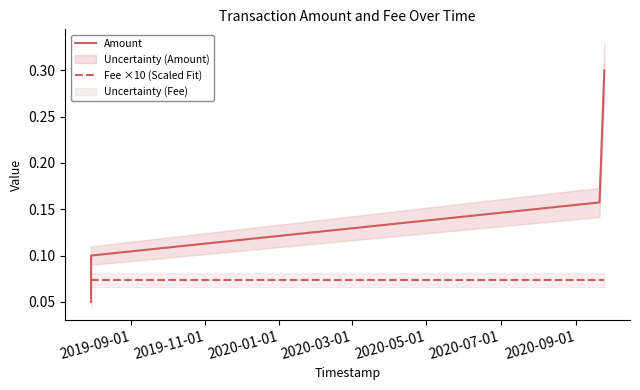

What is the spread (max minus min) of values at 2020-01-01?

0.1